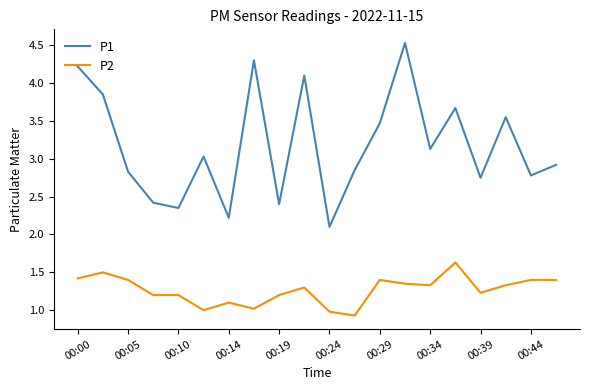

List the series in order of their overall mean, lowest first.

P2, P1